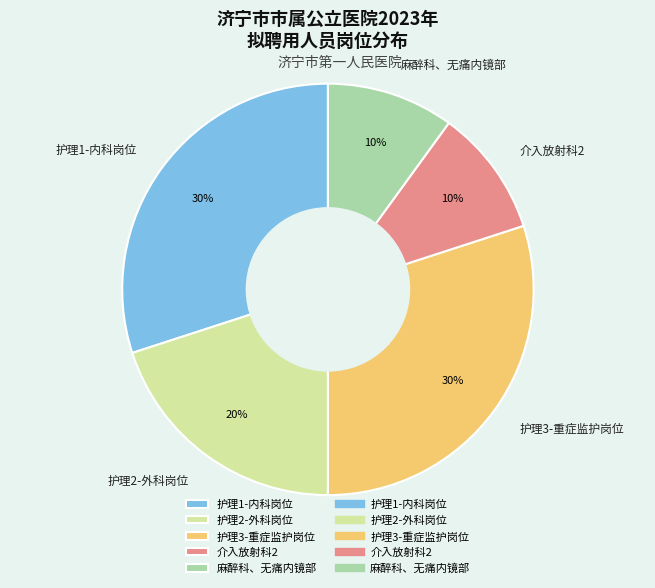

The 麻醉科、无痛内镜部 slice represents 10% of the pie. True or false?

True